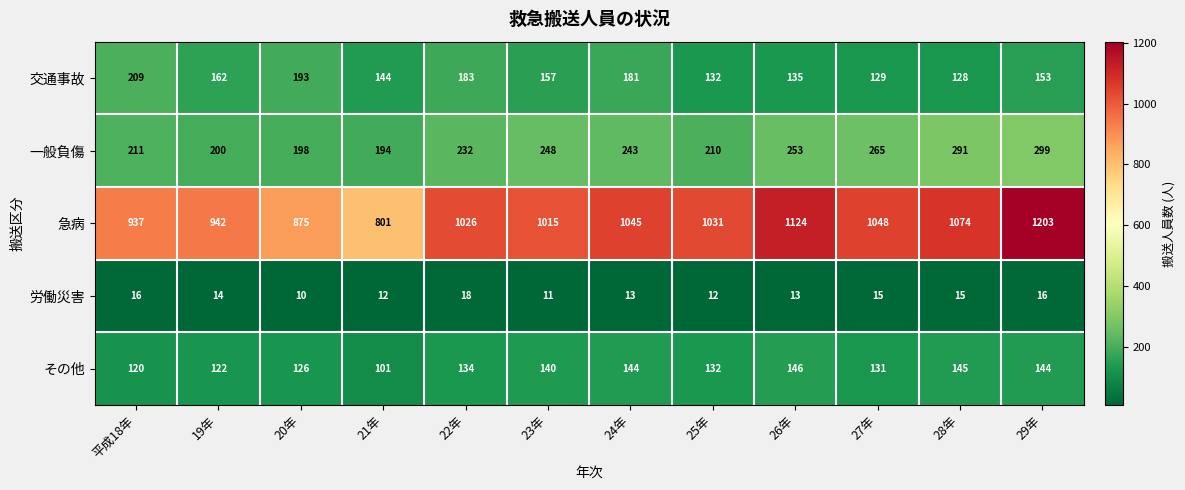

How many categories are shown in the chart?

12